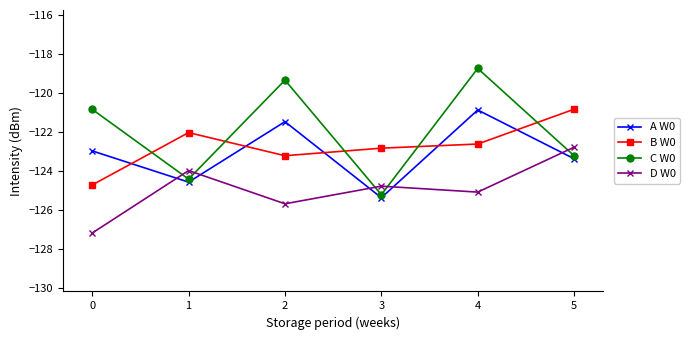

The C W0 series shows -123.2 at 5. True or false?

True